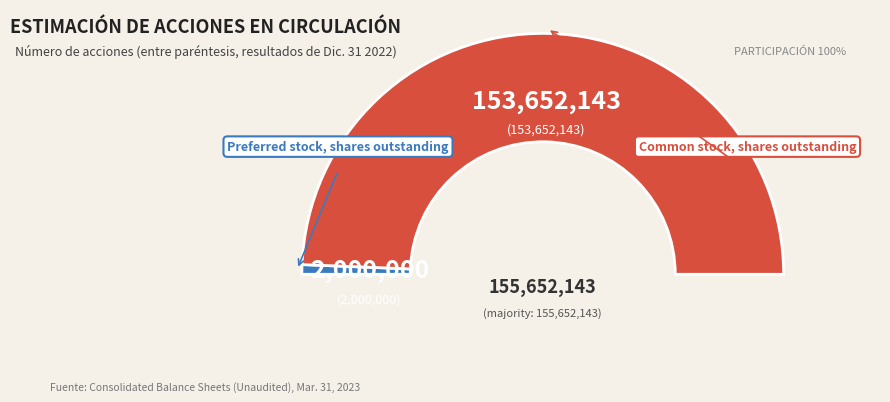

To the nearest percent, what is the difference between the largest and smallest slice percentages?

97%